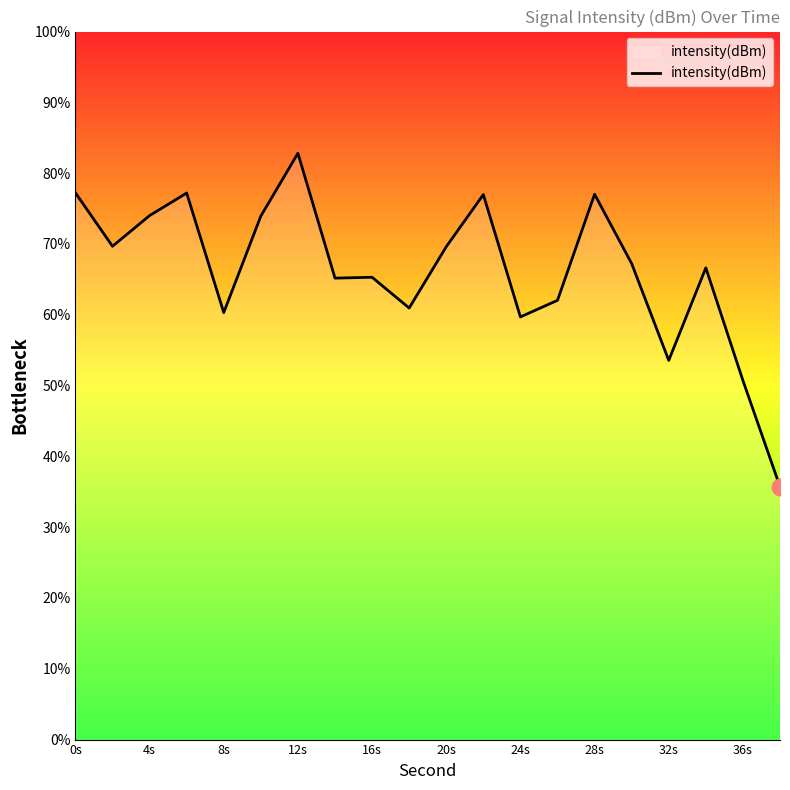

What is the maximum value shown in the chart?

82.8